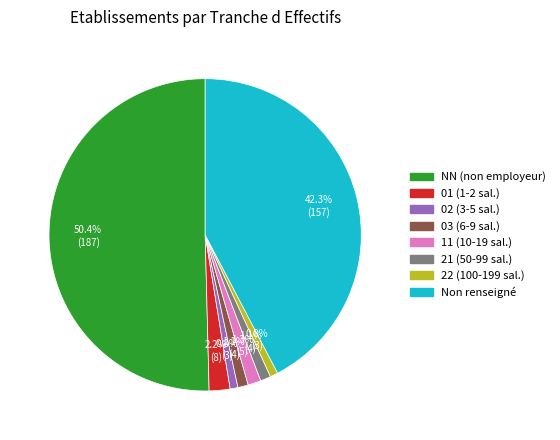

How many segments does this pie chart have?

8